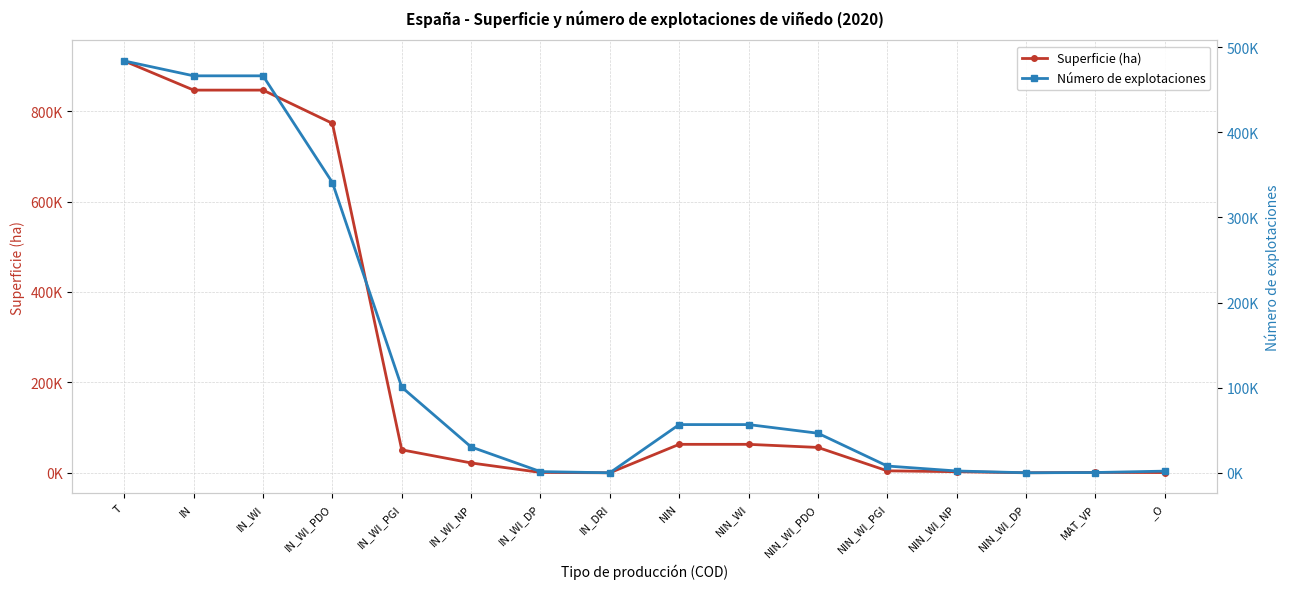

How many interior local peaks does the Superficie (ha) series have?

1